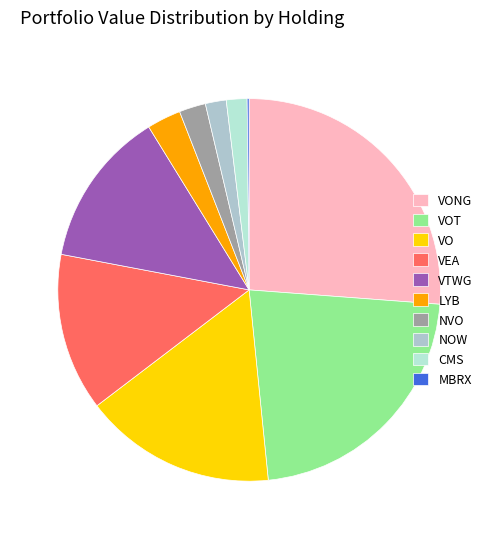

Rank the categories by value from highest to lowest.

VANGUARD SCOTTSDALE FDS (VONG), VANGUARD INDEX FDS (VOT), VANGUARD INDEX FDS (VO), VANGUARD TAX-MANAGED INTL FD, VANGUARD SCOTTSDALE FDS (VTWG), LYONDELLBASELL INDUSTRIES N, NOVO-NORDISK A S, SERVICENOW INC, CMS ENERGY CORP, MOLECULIN BIOTECH INC